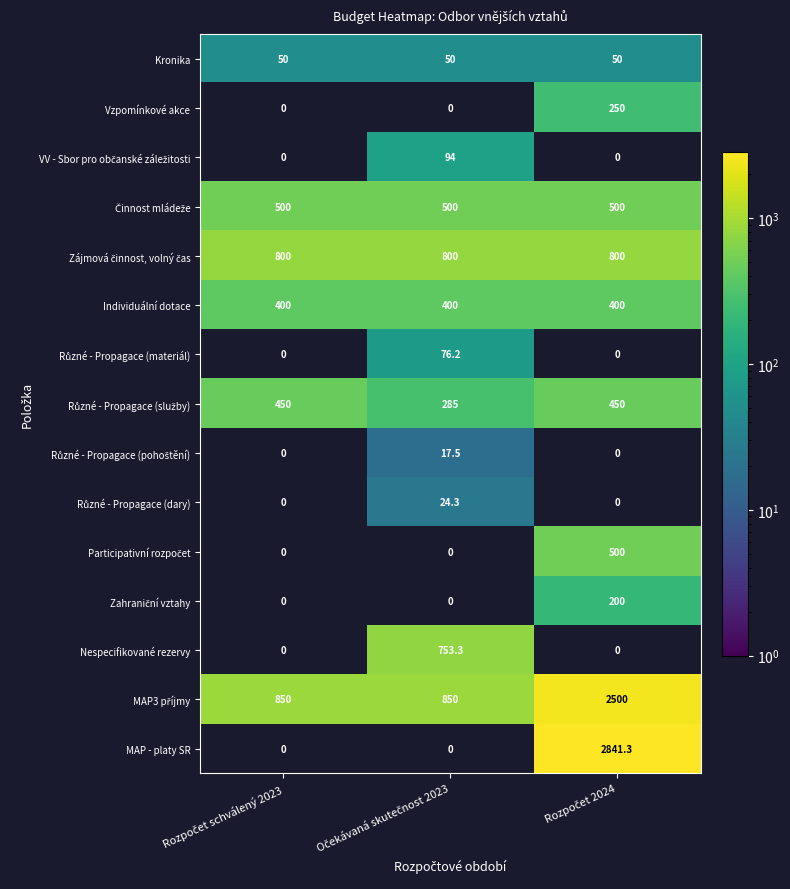

What is the highest value of the Individuální dotace series?

400.0